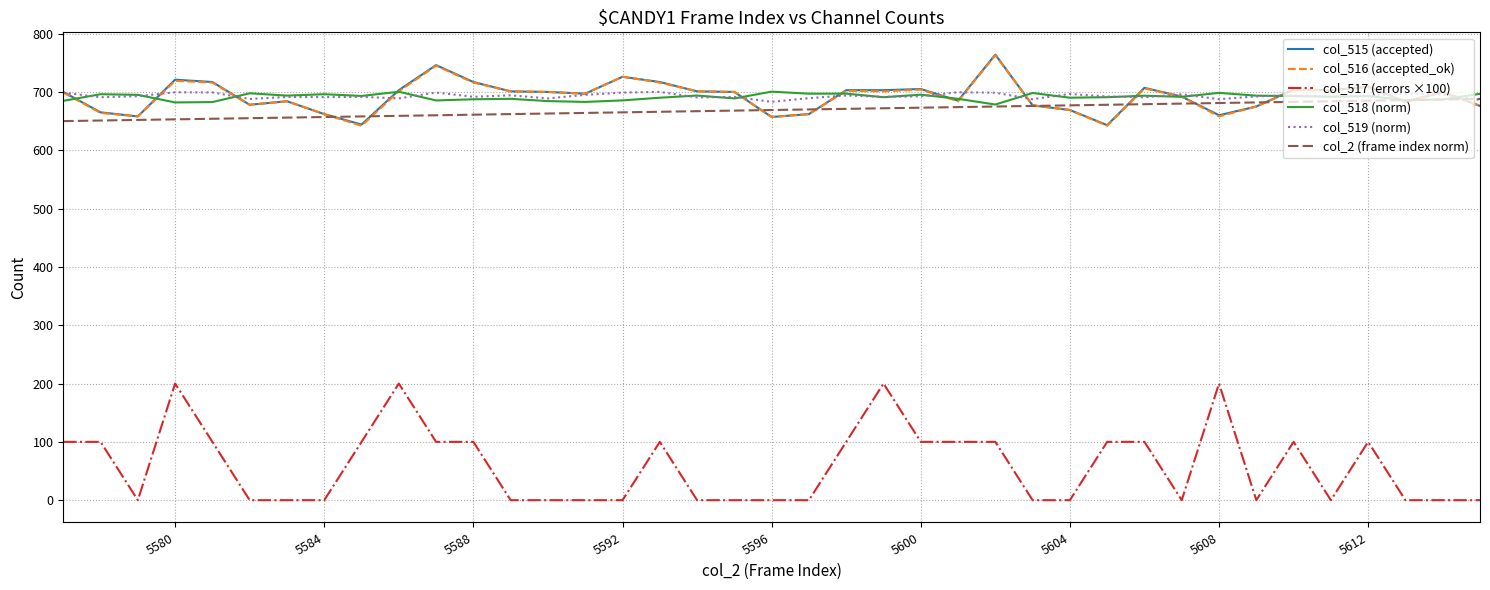

Which series has the largest range (max minus min)?

col_517 (errors ×100)